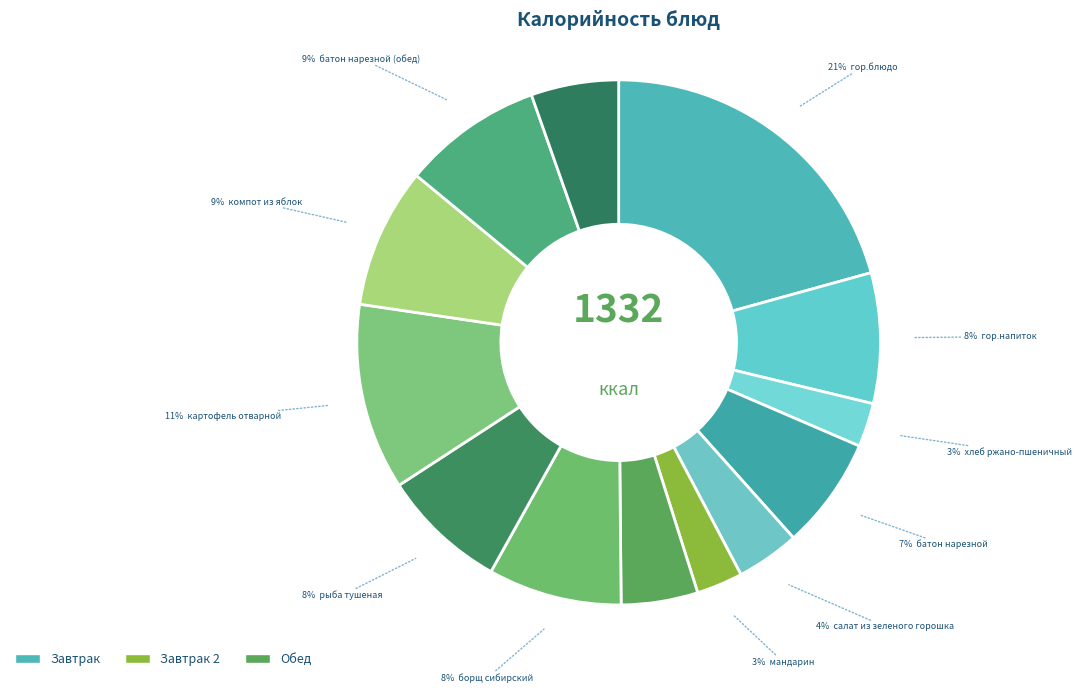

Is there any slice that represents more than half of the pie?

No